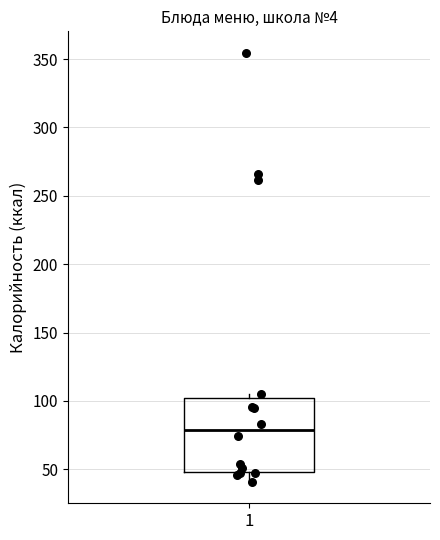

Transcribe this box plot: give where the median line is, the range the box spans, and where the two whiskers end, as read against the y-axis. The values are not printed on the chart, so give them approximately, as read against the axis.

median 80, box 50 to 100, whiskers 40 to 105